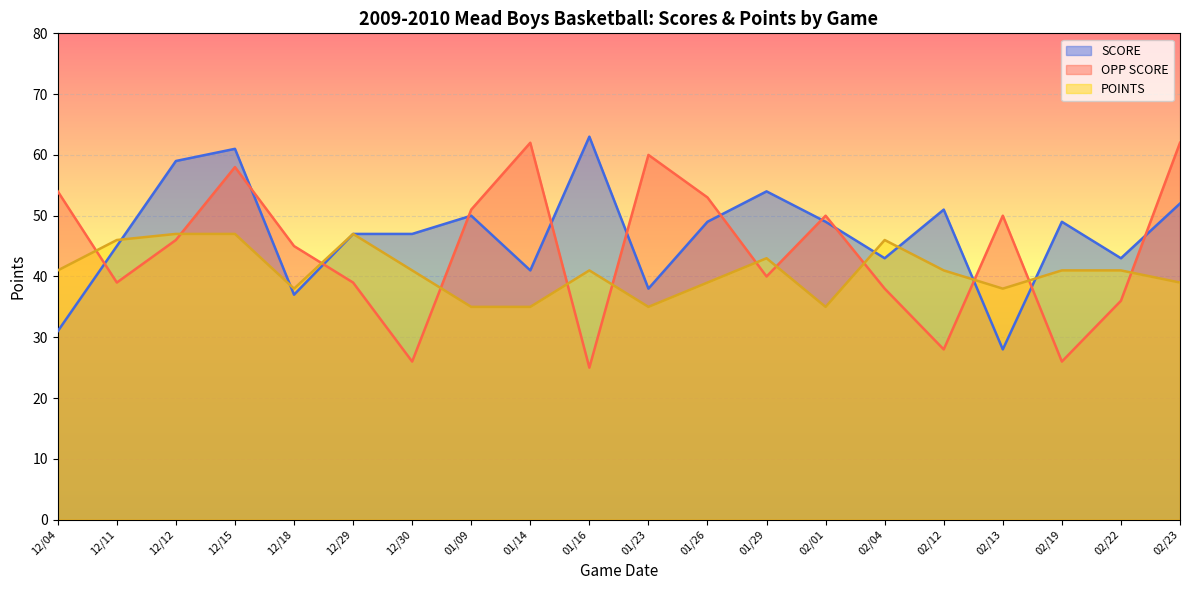

True or false: OPP SCORE and POINTS intersect in this chart.

True